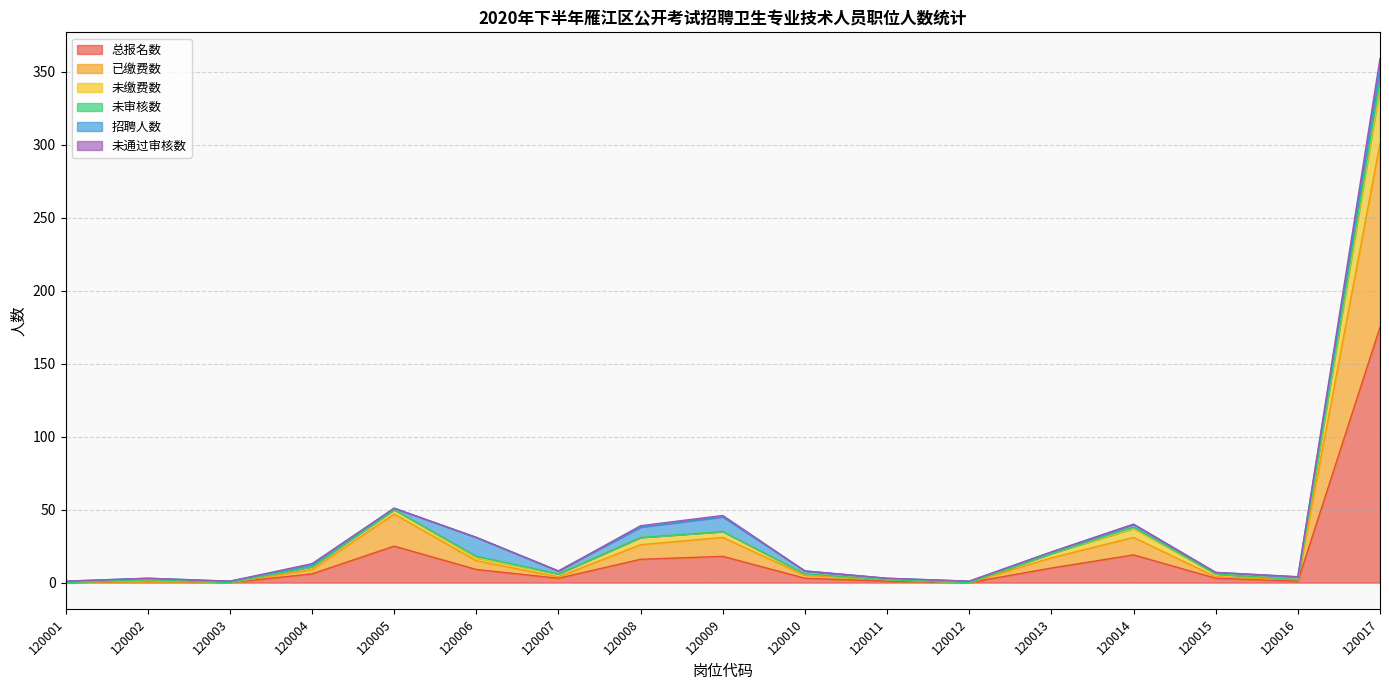

Where is the first local minimum for 未缴费数?

120003